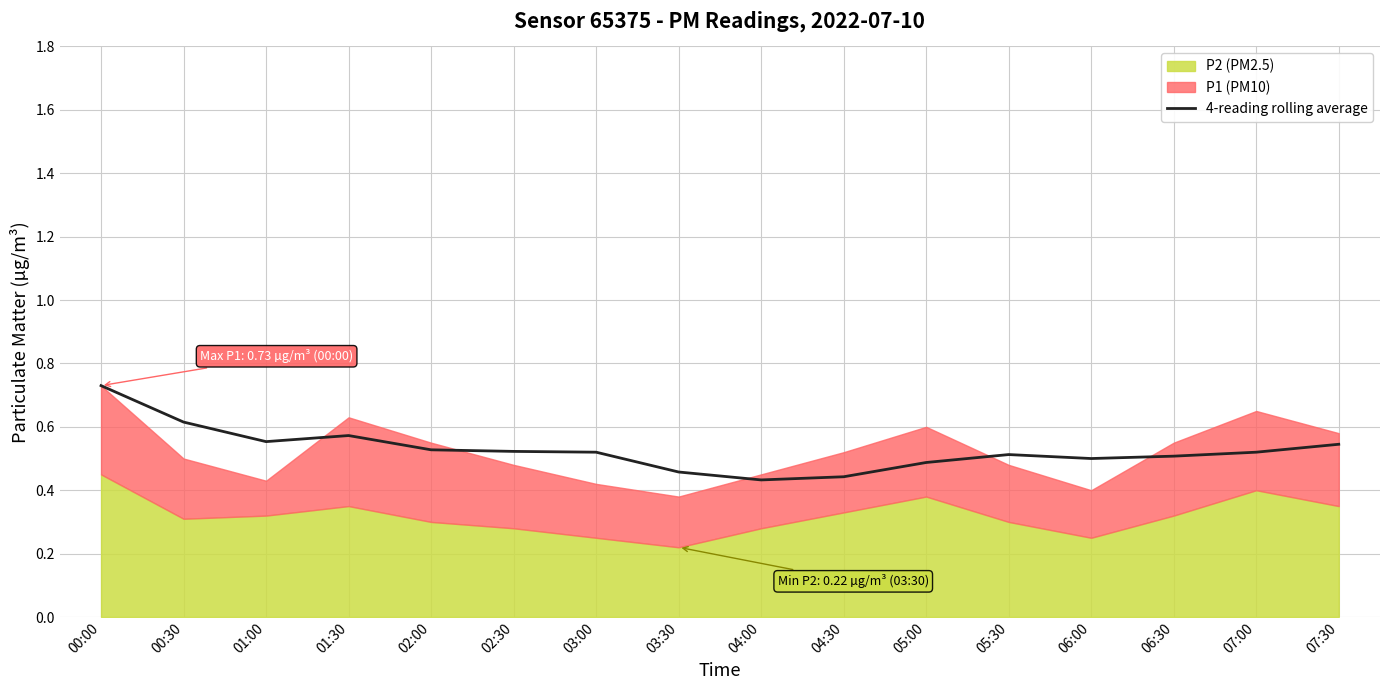

Which category has the highest value in the 4-reading rolling average series?

00:00